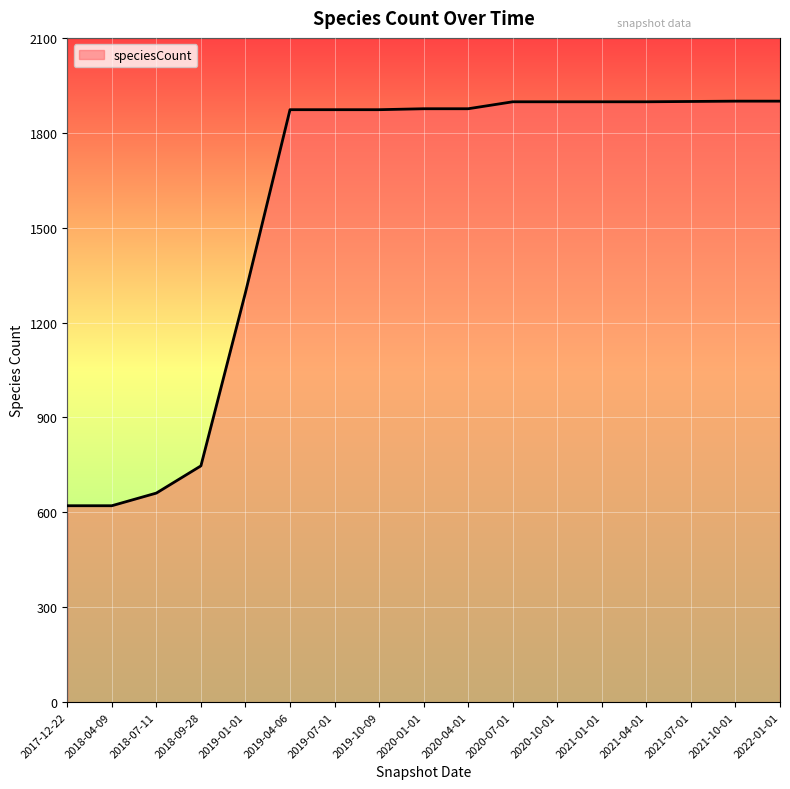

Approximately how many times larger is the value at 2017-12-22 compared to 2019-07-01?

0.3